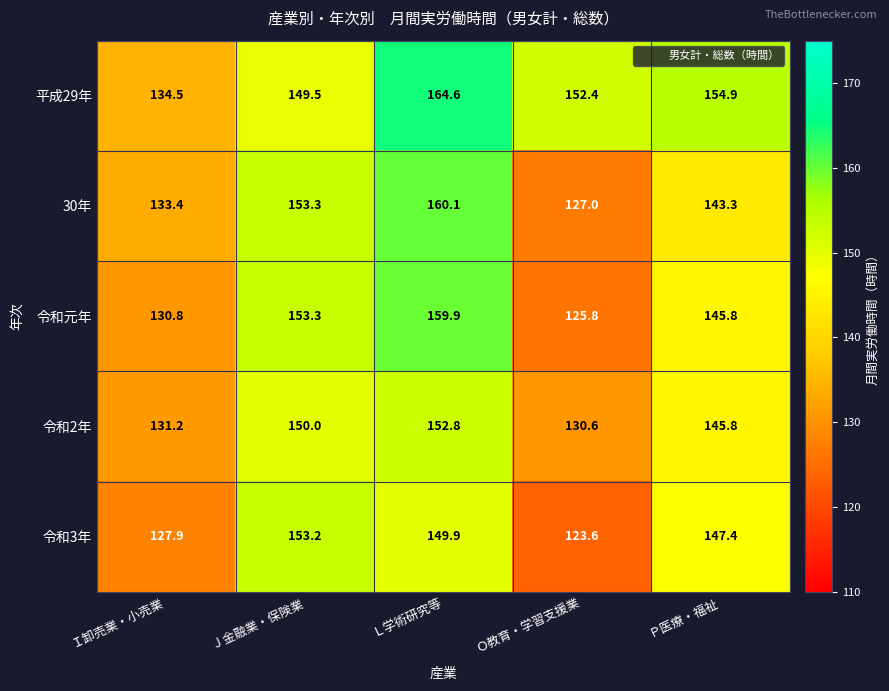

At which label is 令和元年 closest to 142?

Ｐ医療・福祉